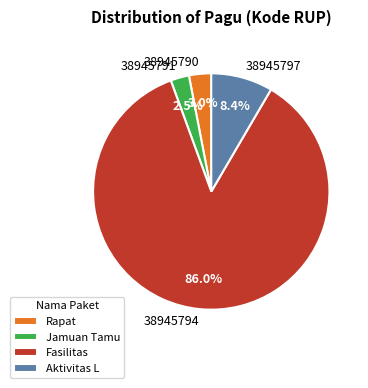

Do Rapat and Fasilitas together represent more than half of the pie?

Yes